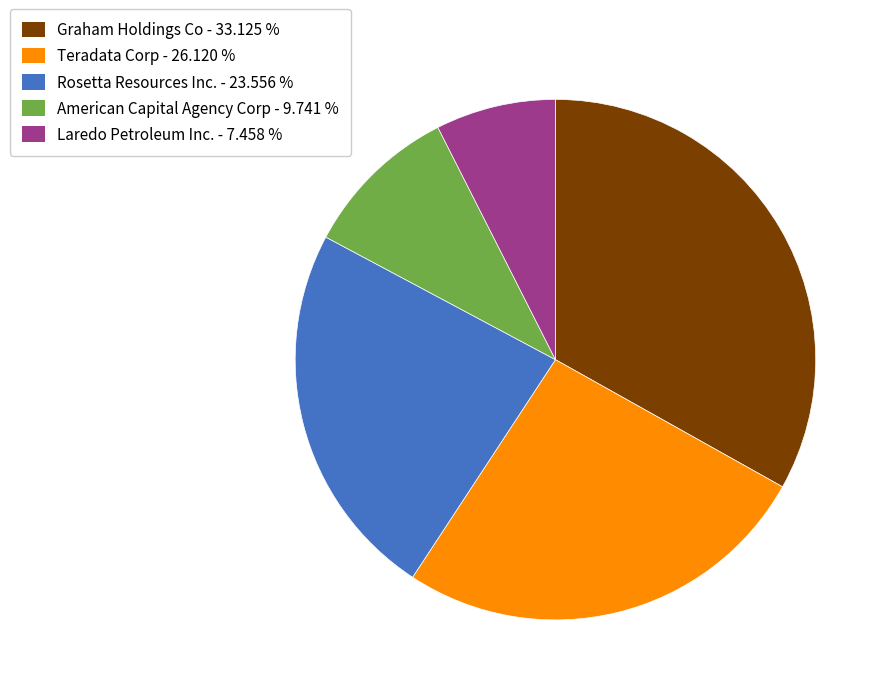

Which slice is the smallest?

Laredo Petroleum Inc.